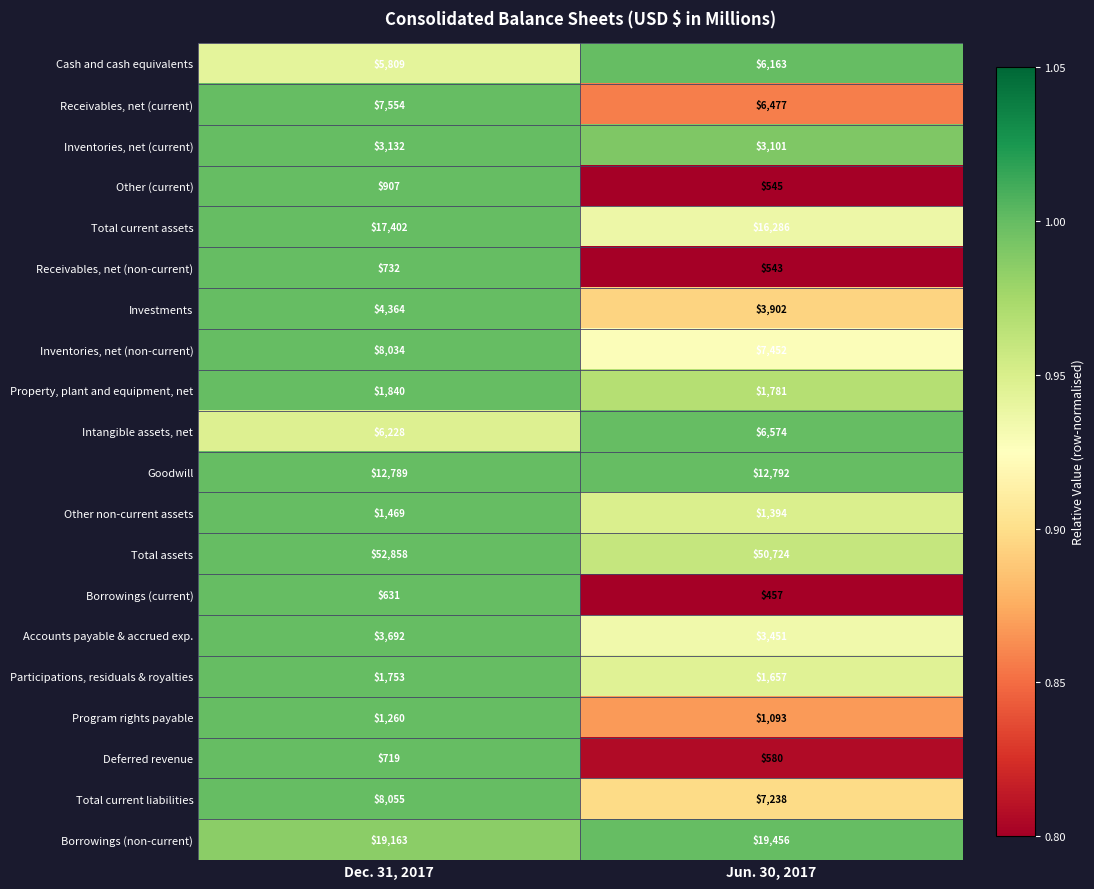

Where is Program rights payable nearest to the value 1176?

Jun. 30, 2017